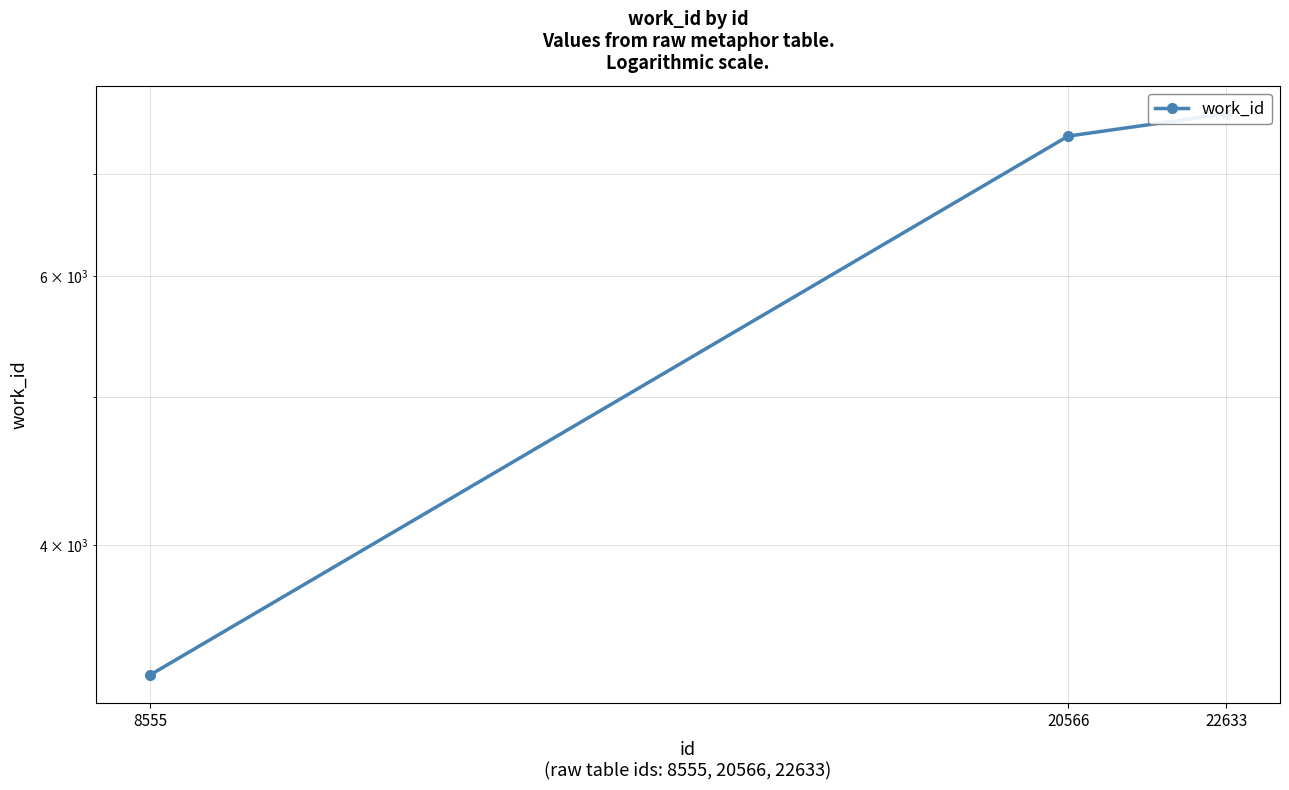

Is it true that the value at 8555 is 3290?

True